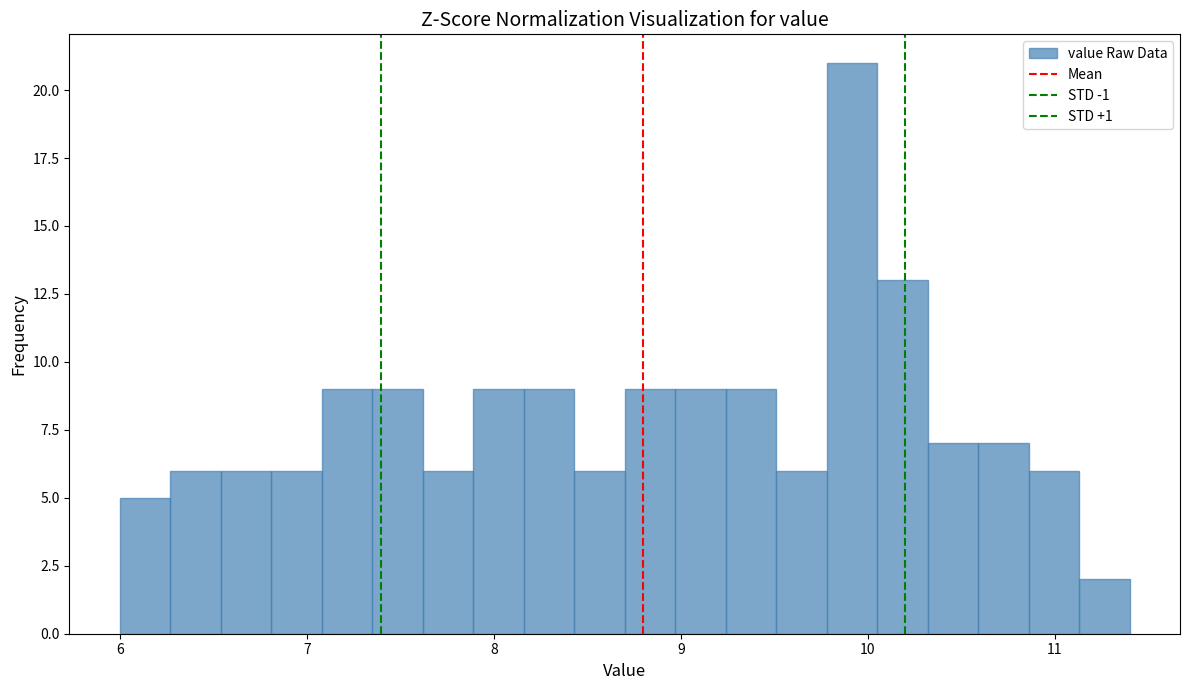

Read against the x-axis, roughly where is the centre of the tallest bar?

9.9